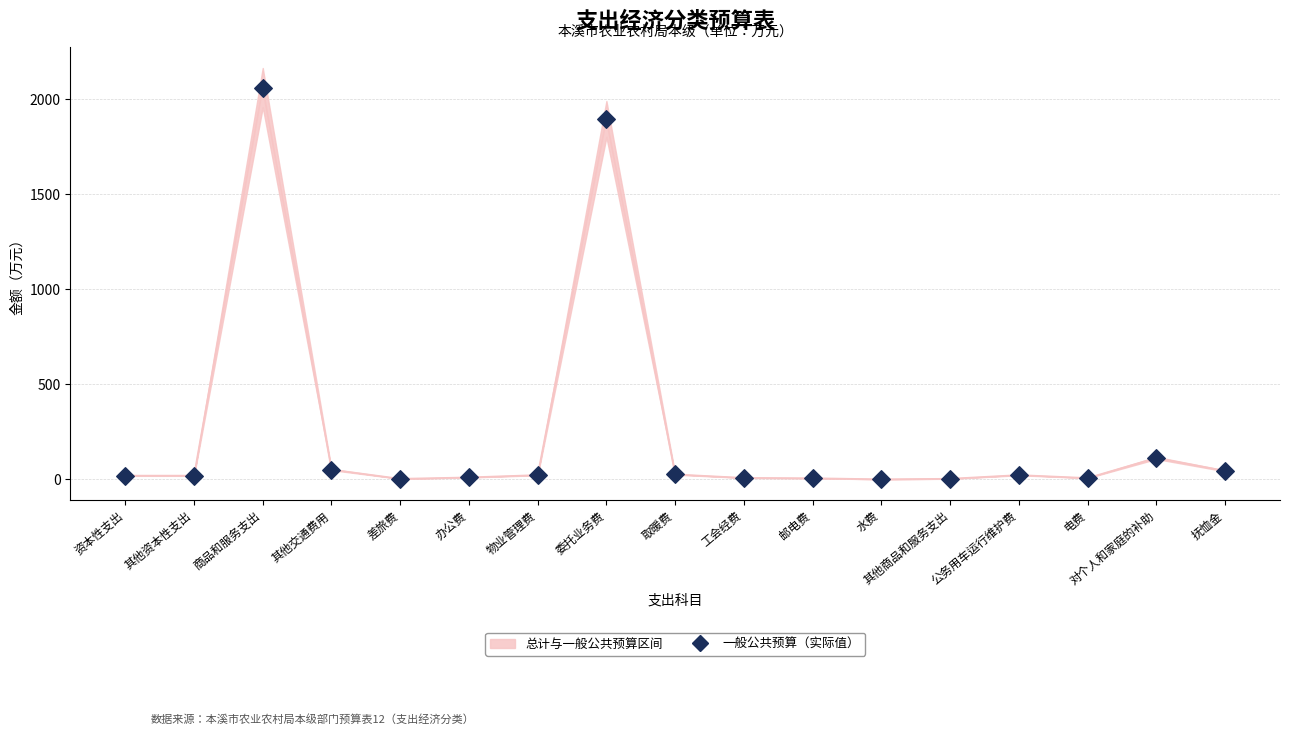

What Y value in the scatter plot is closest to 1031?

1896.2